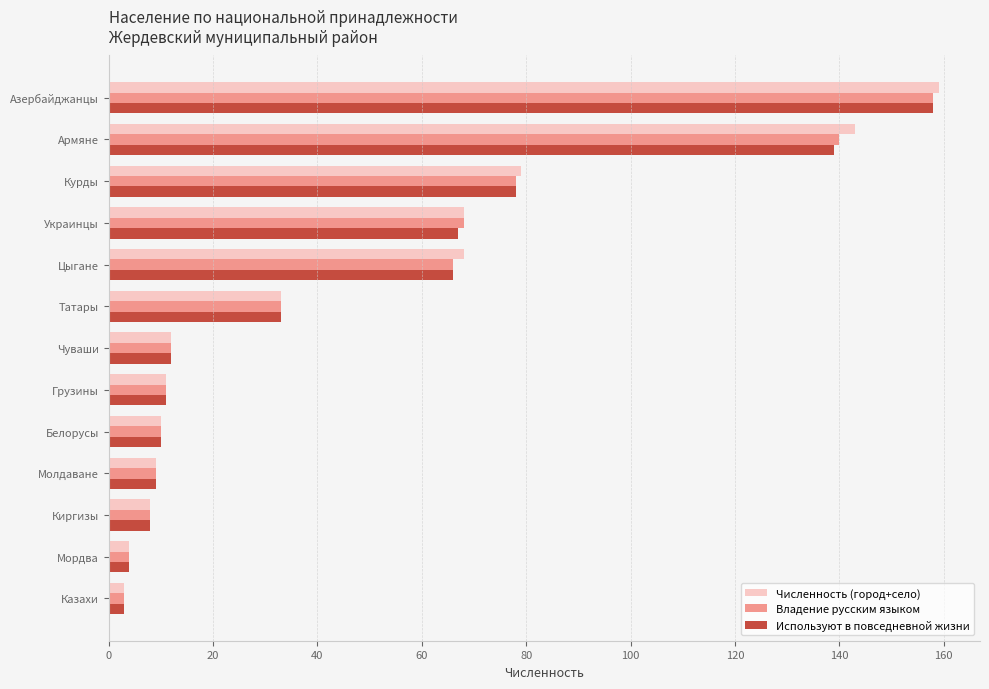

The value of Используют в повседневной жизни at Чуваши is 12. True or false?

True